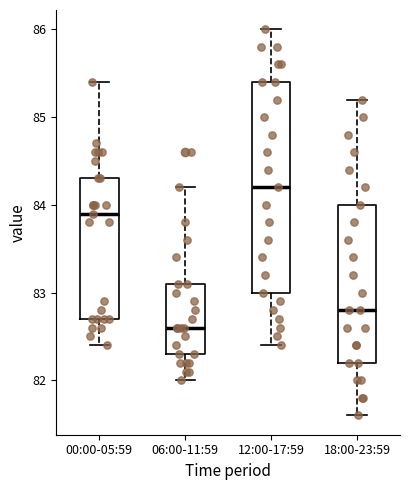

Where is the lower edge of the box for 12:00-17:59 on the y-axis? The values are not printed on the chart, so give them approximately, as read against the axis.

83.0